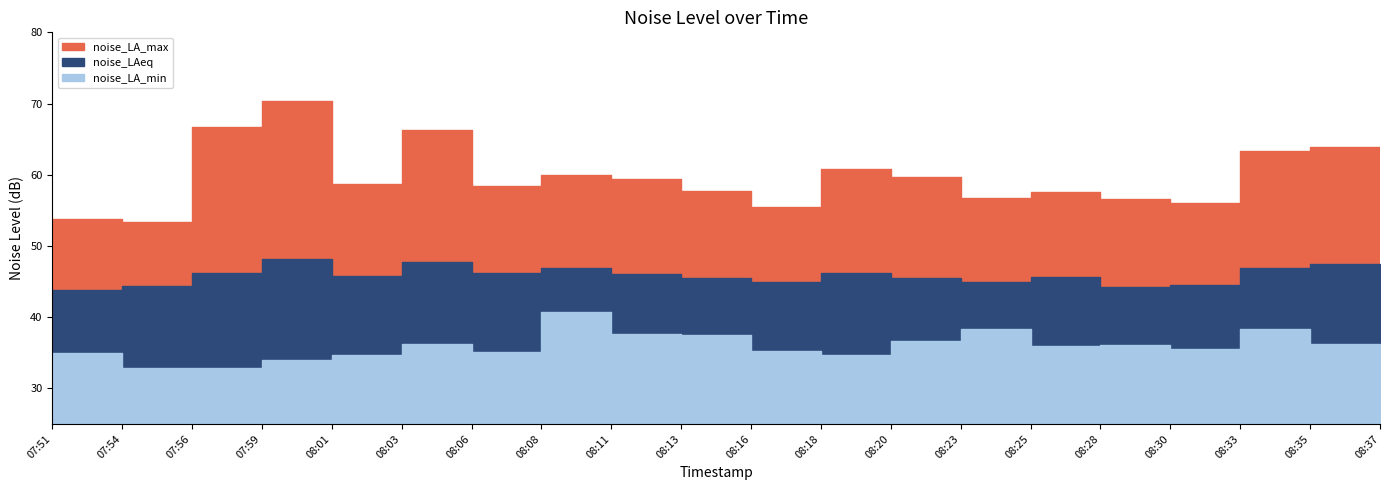

At 08:37, list the series in order from largest to smallest.

noise_LA_max, noise_LAeq, noise_LA_min